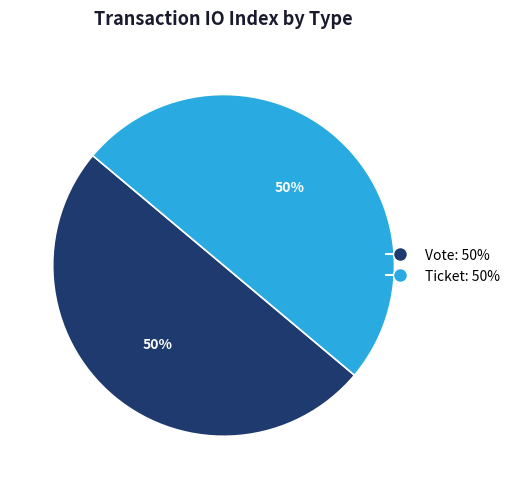

What is the ratio of the value at Vote to the value at Ticket?

1.0